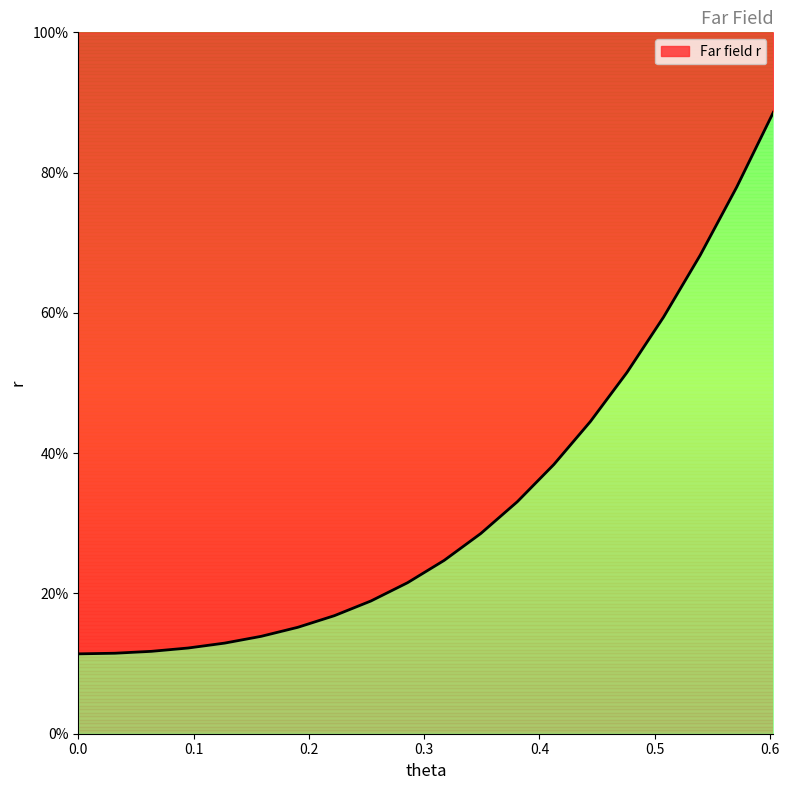

Rank the categories by value from lowest to highest.

0.0, 0.0317332591271696, 0.0634665182543392, 0.0951997773815088, 0.126933036508678, 0.158666295635848, 0.190399554763017, 0.222132813890187, 0.253866073017357, 0.285599332144526, 0.317332591271696, 0.349065850398865, 0.380799109526035, 0.412532368653205, 0.444265627780374, 0.475998886907544, 0.507732146034714, 0.539465405161883, 0.571198664289053, 0.602931923416222